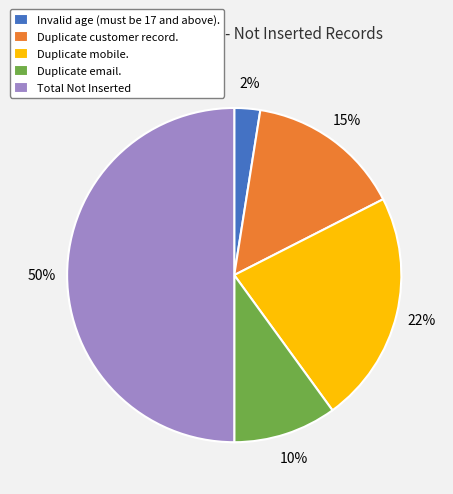

What is the largest slice in the pie chart?

Total Not Inserted